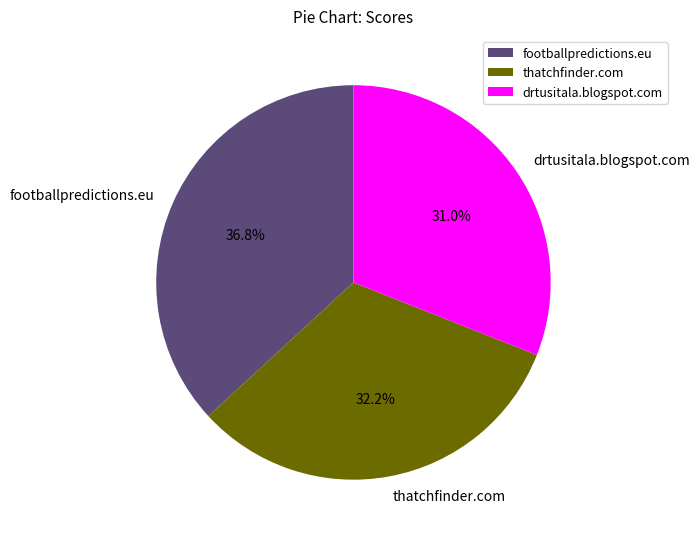

Is the sum of drtusitala.blogspot.com and thatchfinder.com greater than half?

Yes